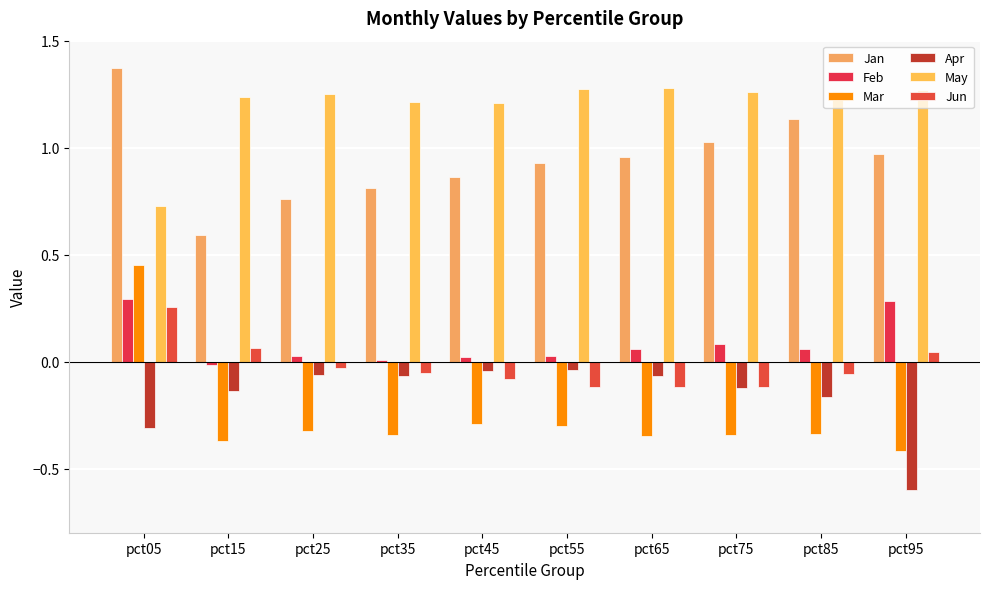

Is it true that Feb equals -0.0 at pct15?

False